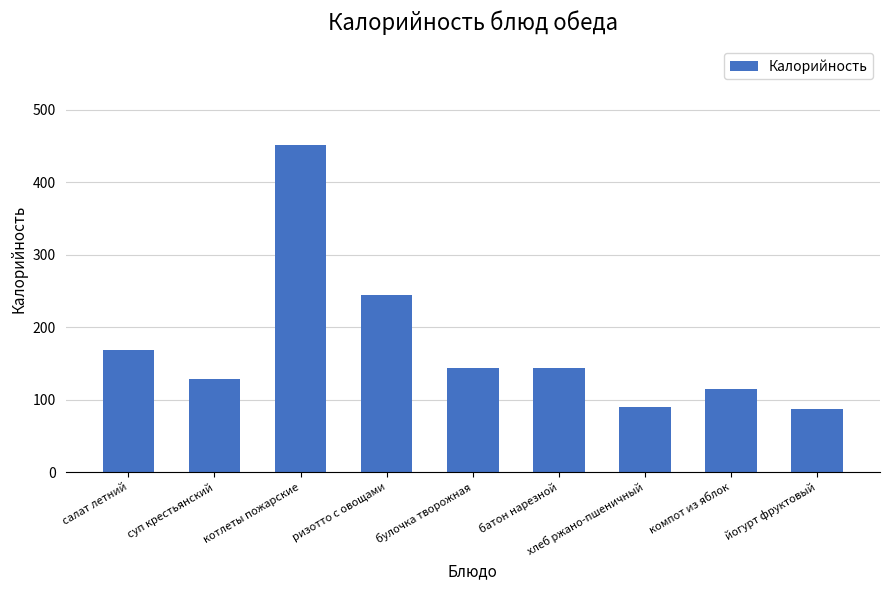

What is the greatest value displayed?

452